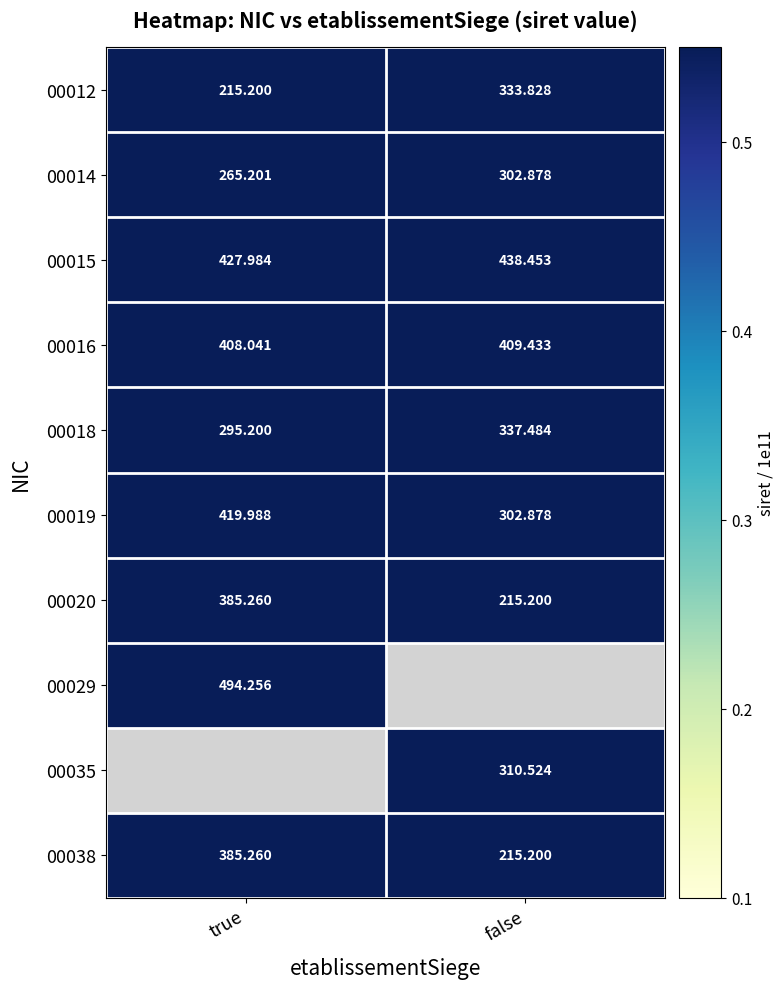

What is the difference between the highest and lowest values at false?

223.3